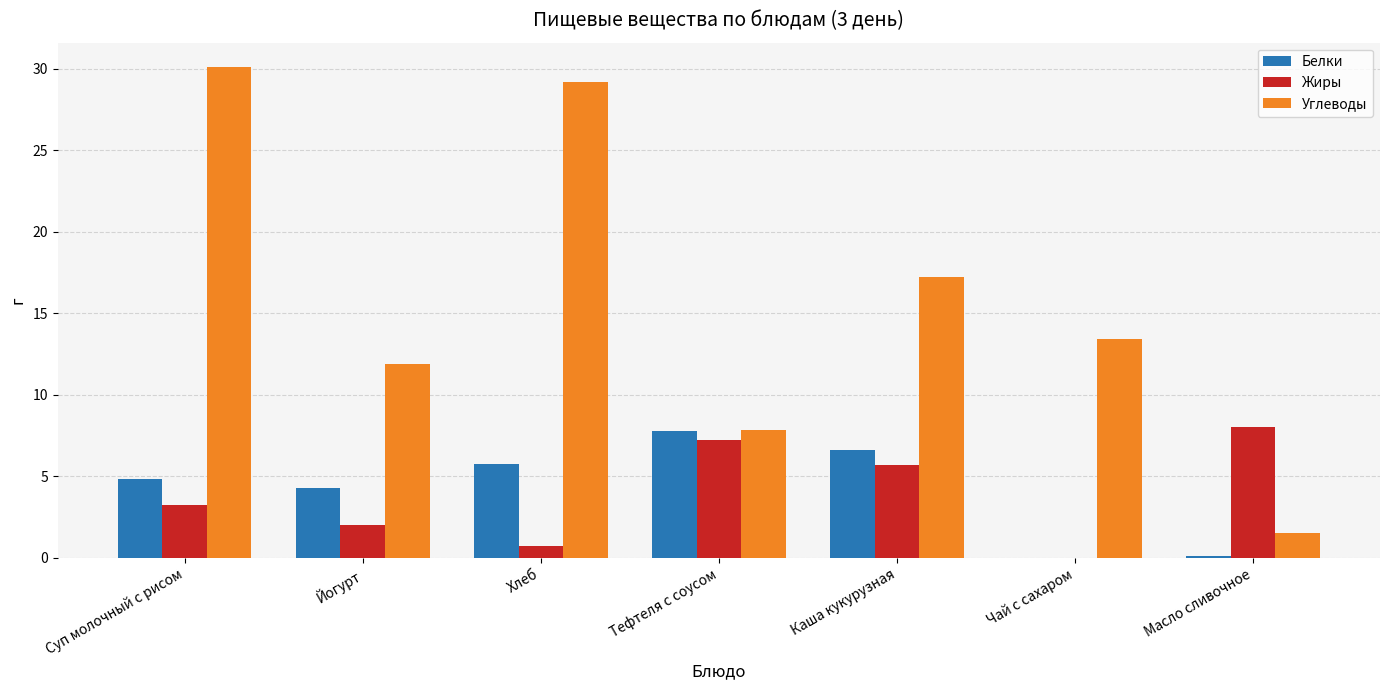

At which category is the sum across all series the highest?

Суп молочный с рисом